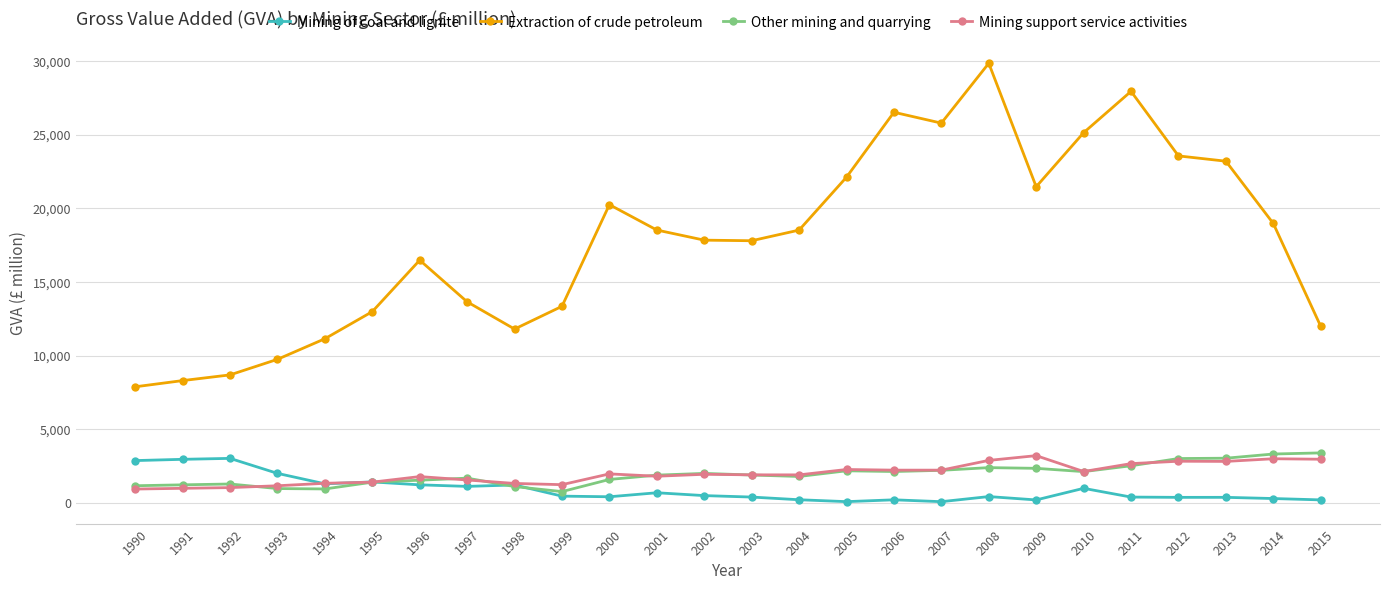

What is the average value of the Mining of coal and lignite series?

906